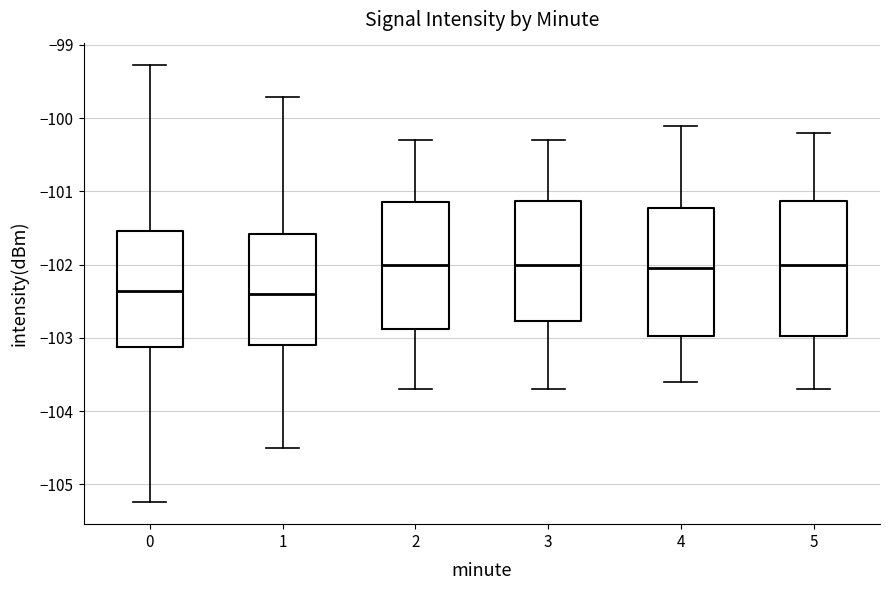

Where does the lower whisker of the box at x = 2 end on the y-axis? The values are not printed on the chart, so give them approximately, as read against the axis.

-103.7